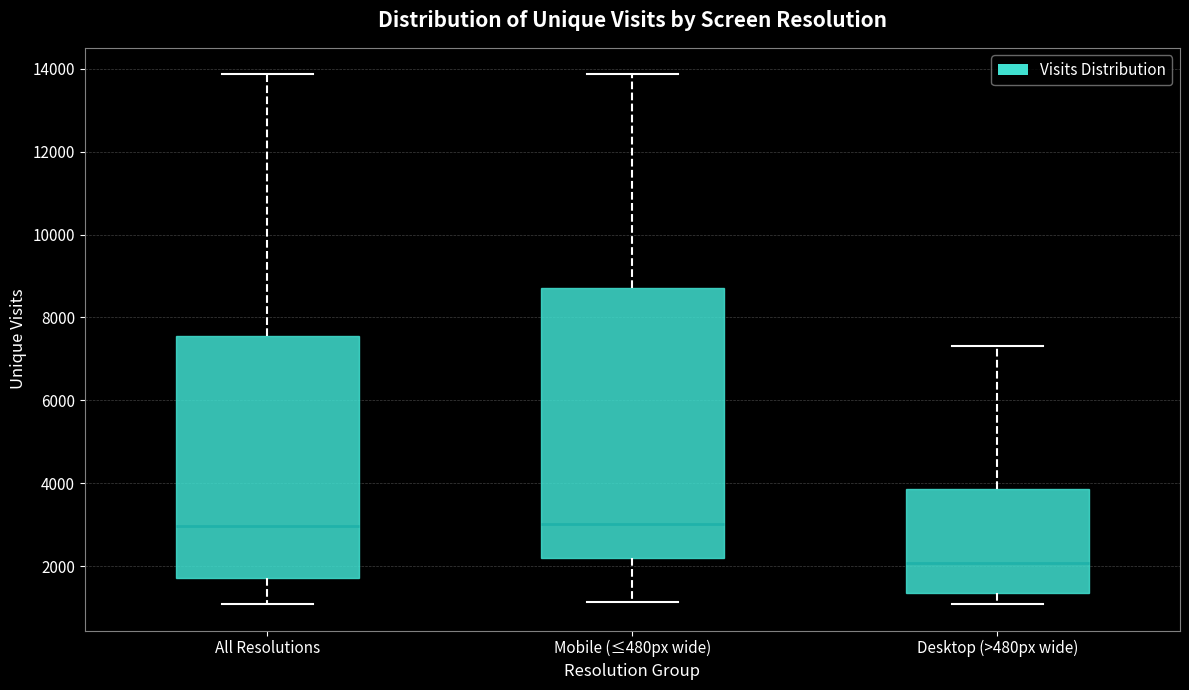

Reading left to right, read every box against the y-axis: the position of its median line, the range the box covers, and the ends of its whiskers. The values are not printed on the chart, so give them approximately, as read against the axis.

All Resolutions: median 3000, box 1800 to 7600, whiskers 1000 to 13800
Mobile (≤480px wide): median 3000, box 2200 to 8800, whiskers 1200 to 13800
Desktop (>480px wide): median 2000, box 1400 to 3800, whiskers 1000 to 7400